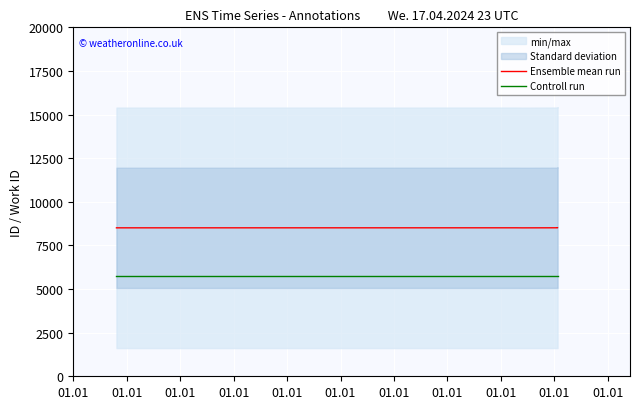

What is the sum of all Controll run values?

28875.0